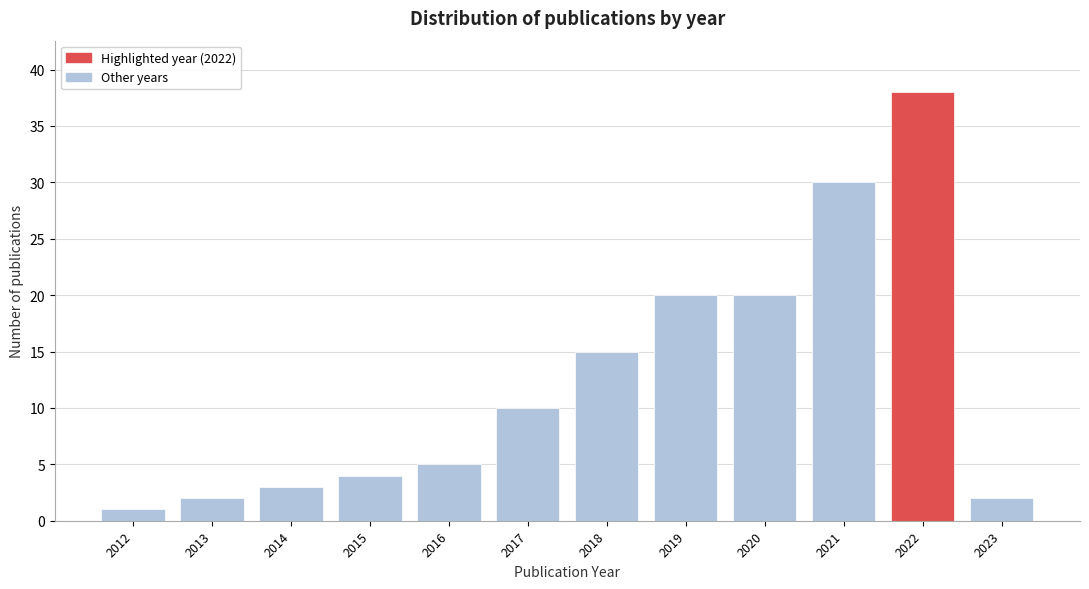

Reading left to right, transcribe all the data shown in this chart.

1	2	3	4	5	10	15	20	20	30	38	2